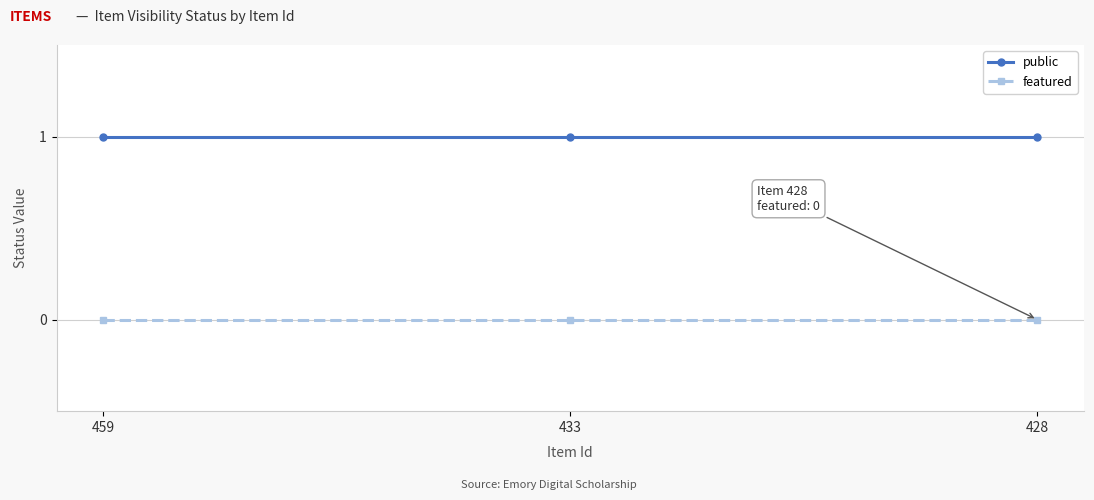

Rank the series at 428 from highest to lowest value.

public, featured